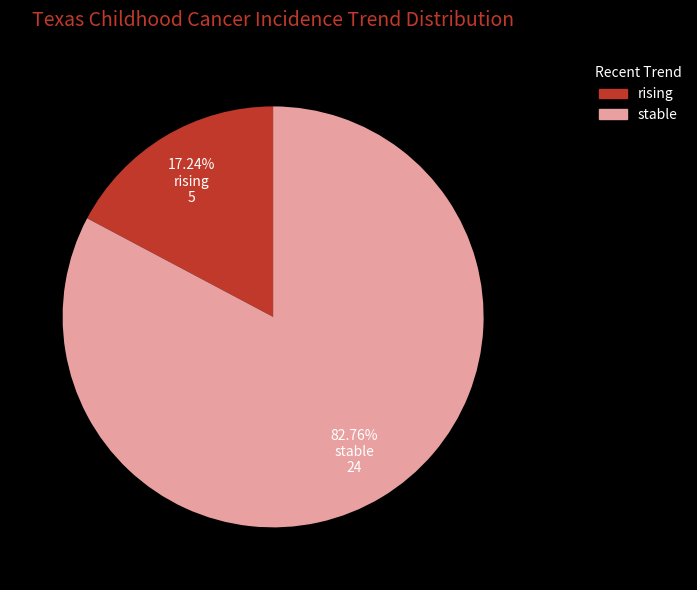

Rank the categories by value from lowest to highest.

rising, stable